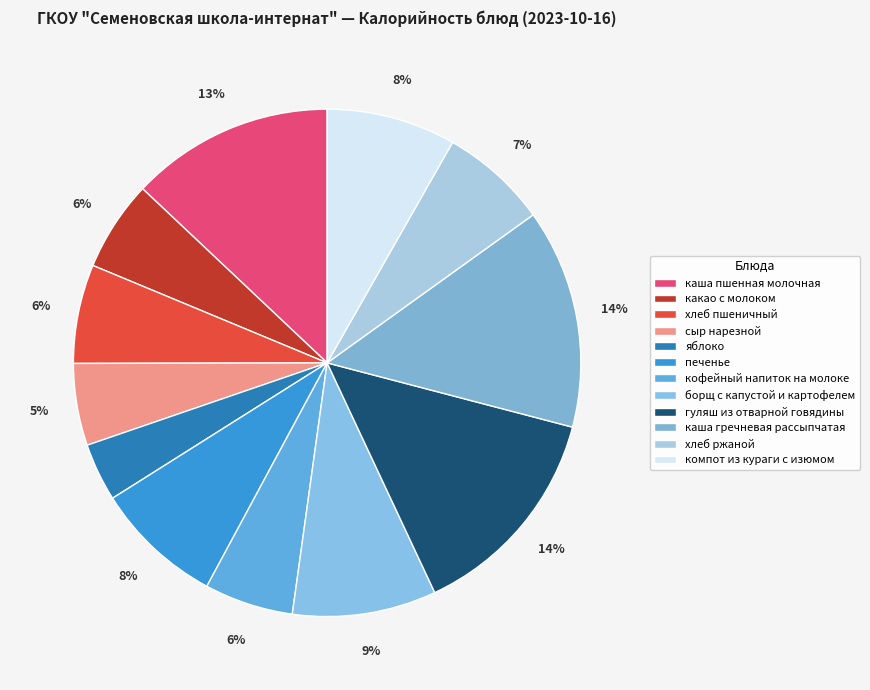

To the nearest percent, what is the difference between the кофейный напиток на молоке and хлеб ржаной slice percentages?

1%